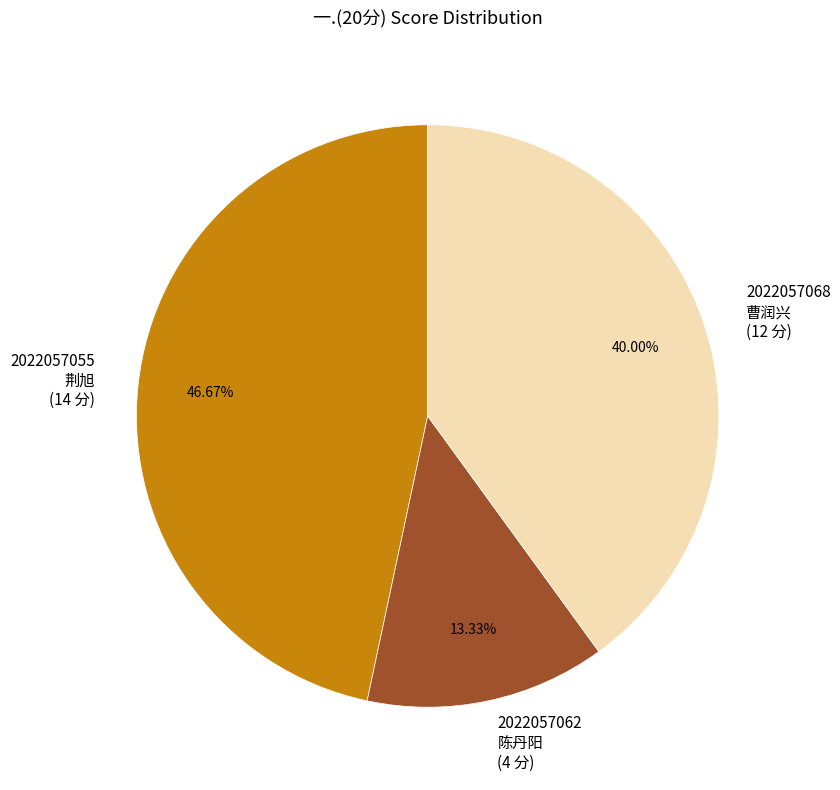

How many segments does this pie chart have?

3